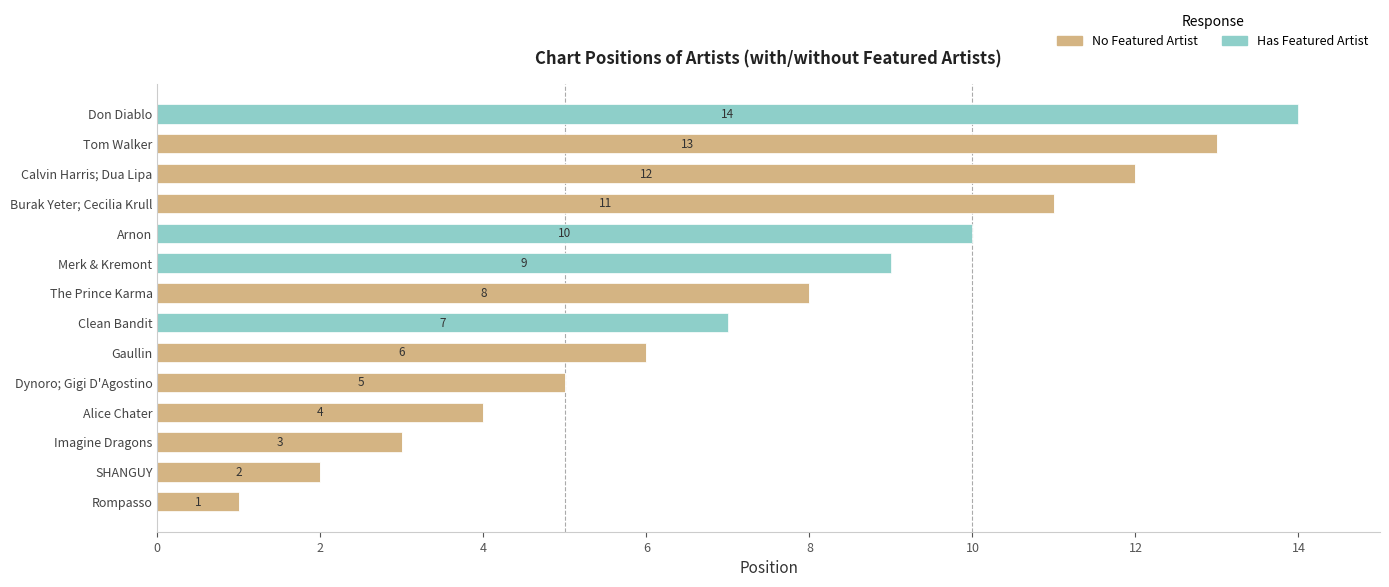

The No Featured Artist series shows 1 at Alice Chater. True or false?

False